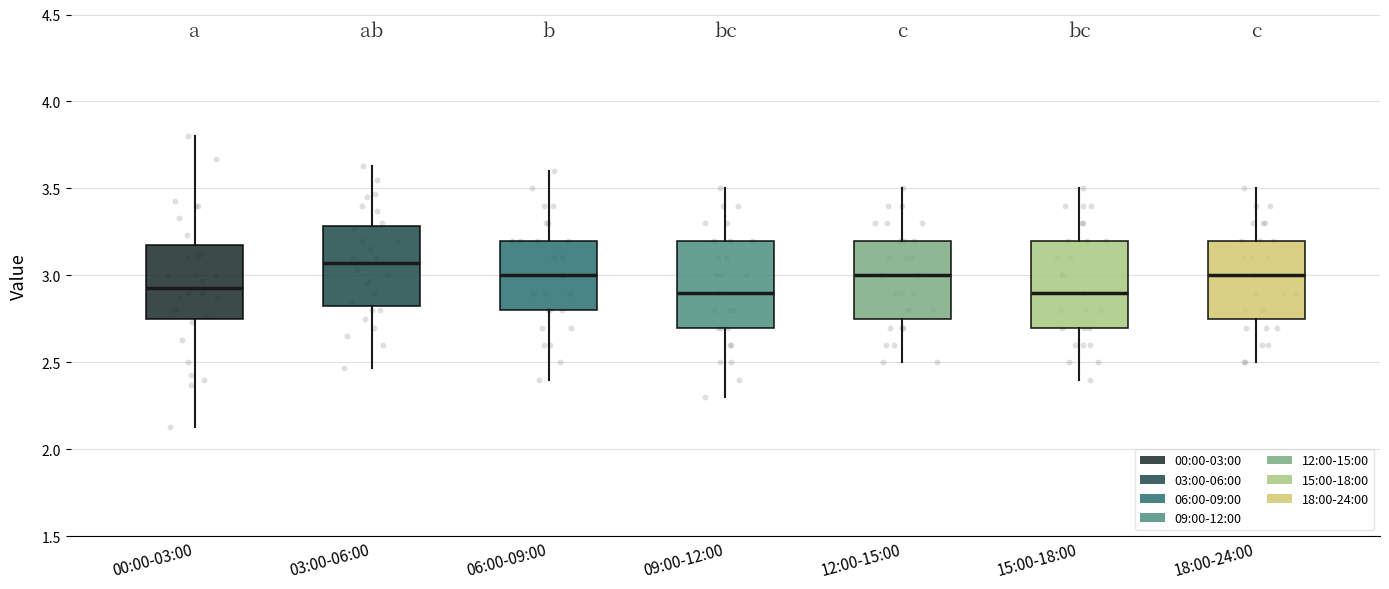

Reading left to right, read every box against the y-axis: the position of its median line, the range the box covers, and the ends of its whiskers. The values are not printed on the chart, so give them approximately, as read against the axis.

00:00-03:00: median 2.95, box 2.75 to 3.20, whiskers 2.15 to 3.80
03:00-06:00: median 3.05, box 2.85 to 3.30, whiskers 2.45 to 3.65
06:00-09:00: median 3.00, box 2.80 to 3.20, whiskers 2.40 to 3.60
09:00-12:00: median 2.90, box 2.70 to 3.20, whiskers 2.30 to 3.50
12:00-15:00: median 3.00, box 2.75 to 3.20, whiskers 2.50 to 3.50
15:00-18:00: median 2.90, box 2.70 to 3.20, whiskers 2.40 to 3.50
18:00-24:00: median 3.00, box 2.75 to 3.20, whiskers 2.50 to 3.50